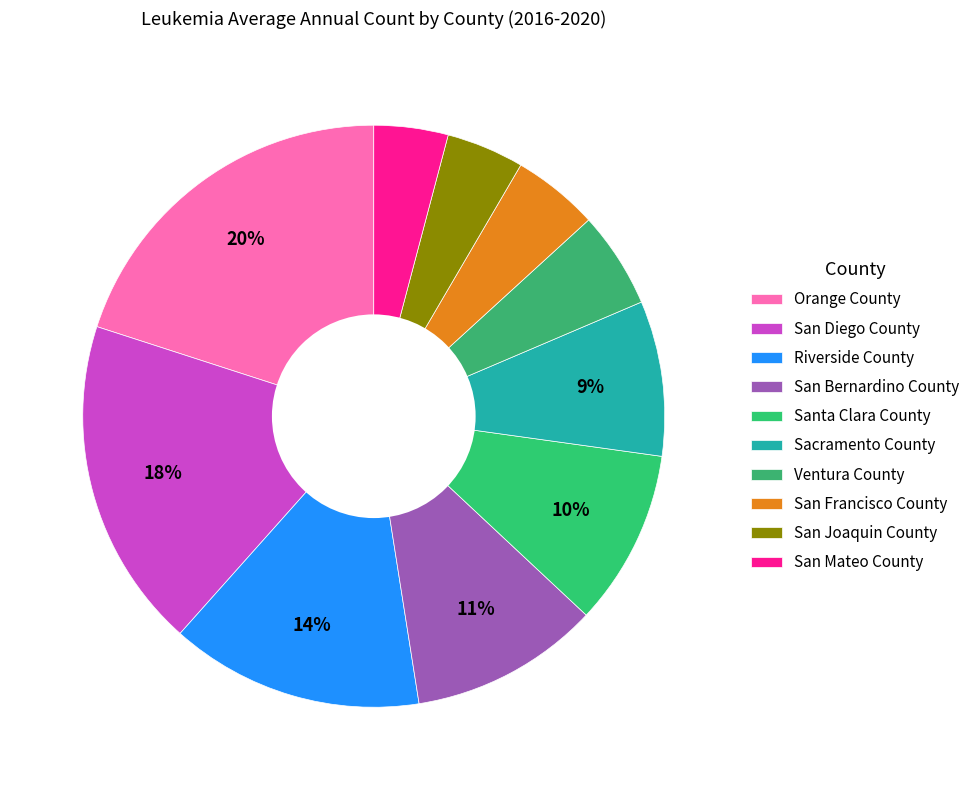

How many segments does this pie chart have?

10